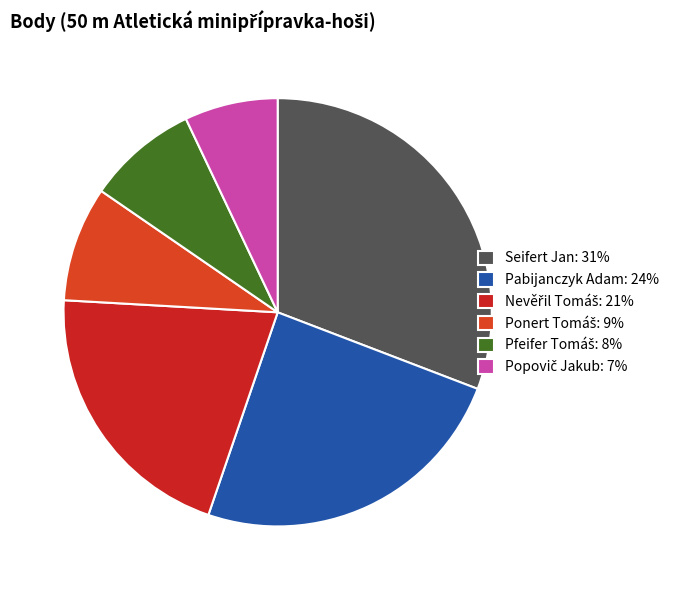

Which category has the smallest portion of the pie?

Popovič Jakub